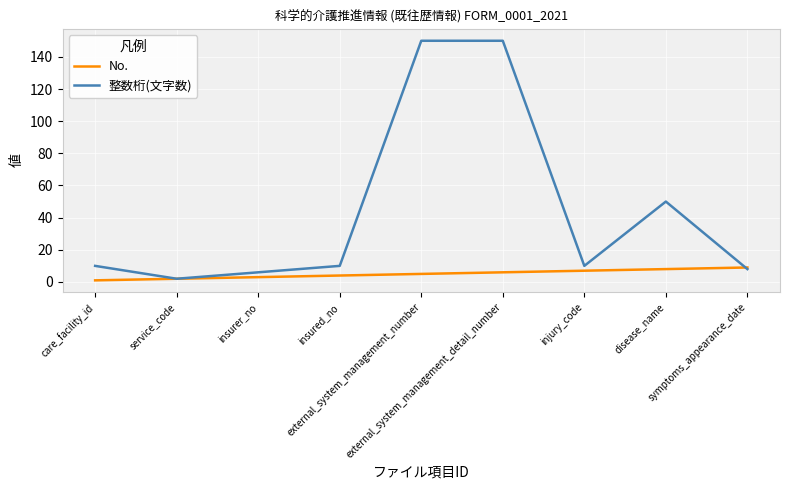

The value of 整数桁(文字数) at symptoms_appearance_date is 8. True or false?

True